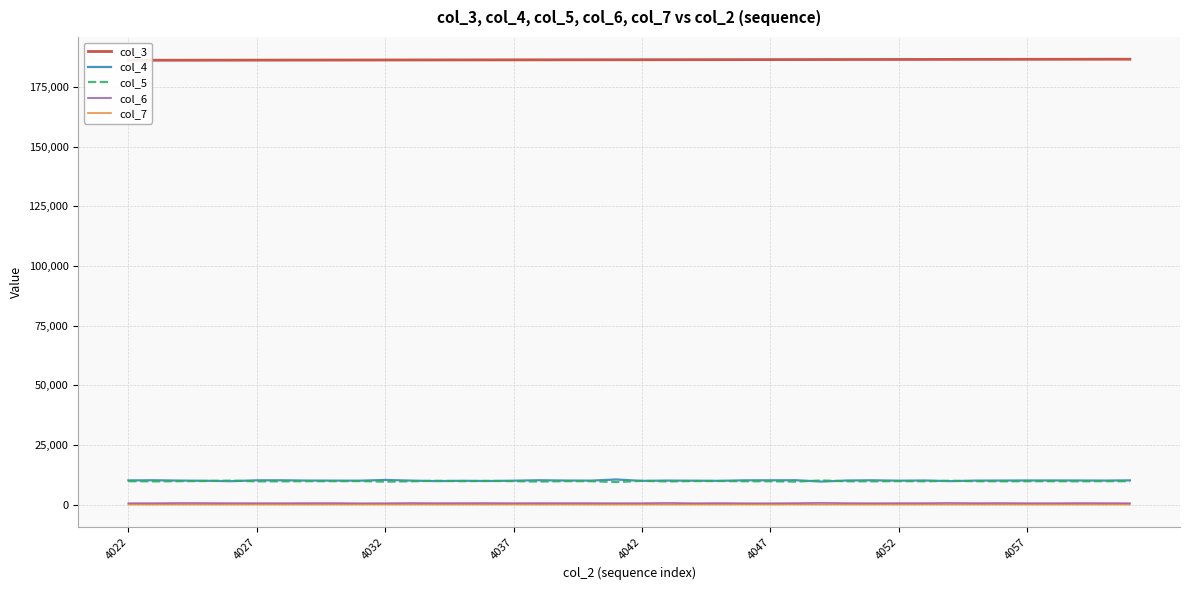

True or false: col_5 has more than 2 interior local peaks.

True